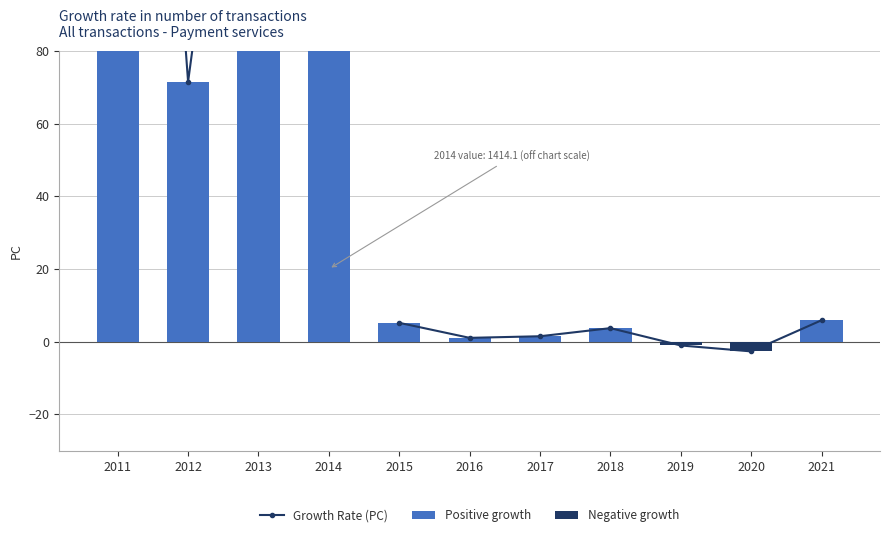

What are all the series names shown in the legend?

Growth Rate (PC), Positive growth, Negative growth